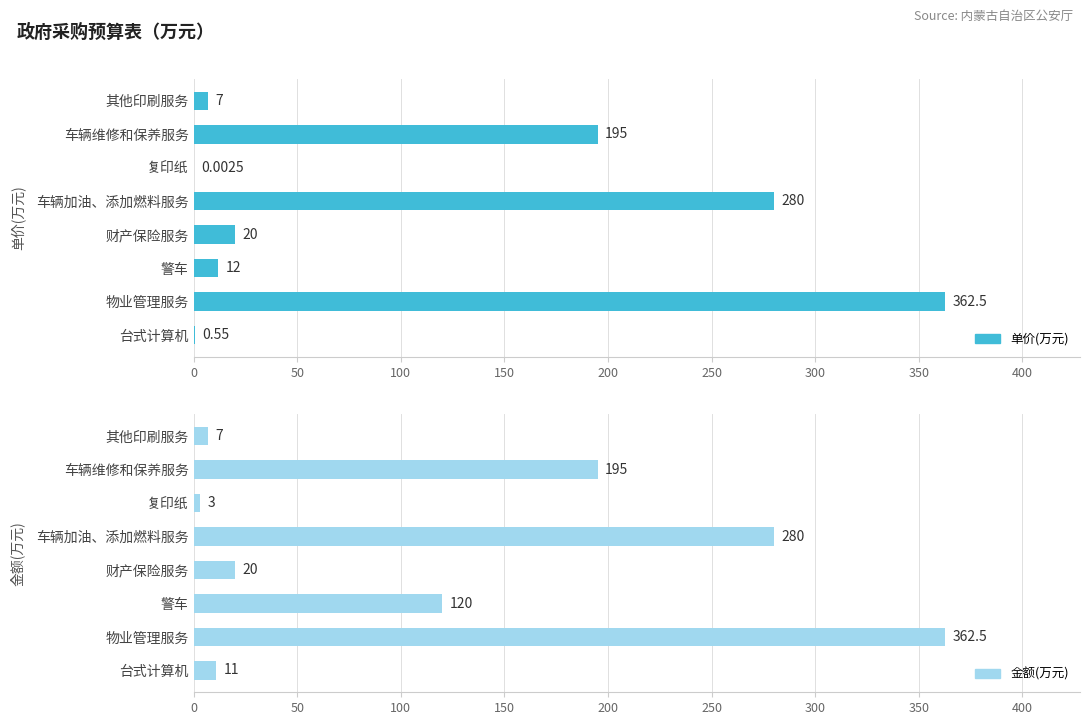

The value of 单价(万元) at 物业管理服务 is 589.9. True or false?

False